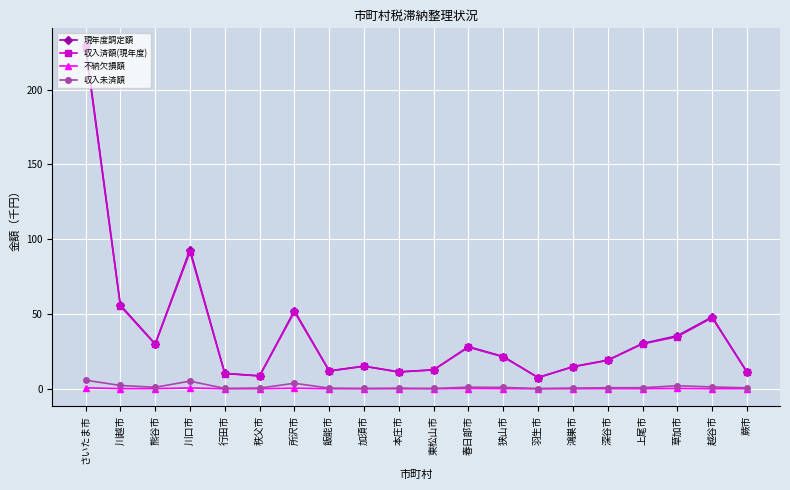

What is the value of the 収入未済額 point at the 16th from the left?

0.7